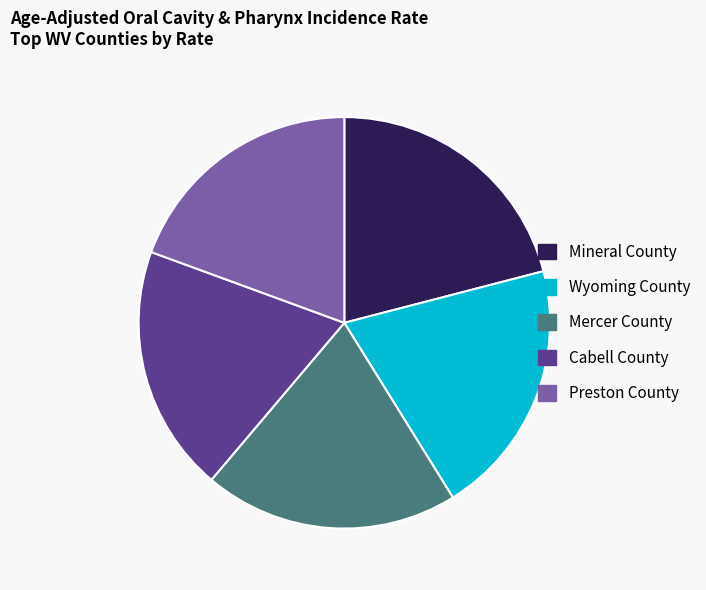

Combined, do Wyoming County and Cabell County account for over 50%?

No